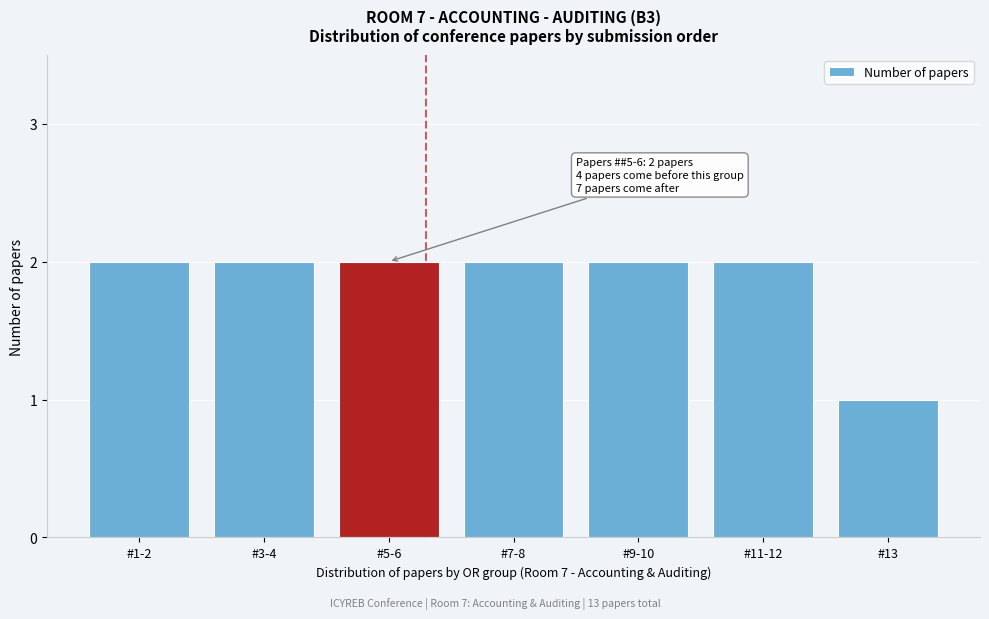

Reading left to right, extract all data points from this chart.

2	2	2	2	2	2	1